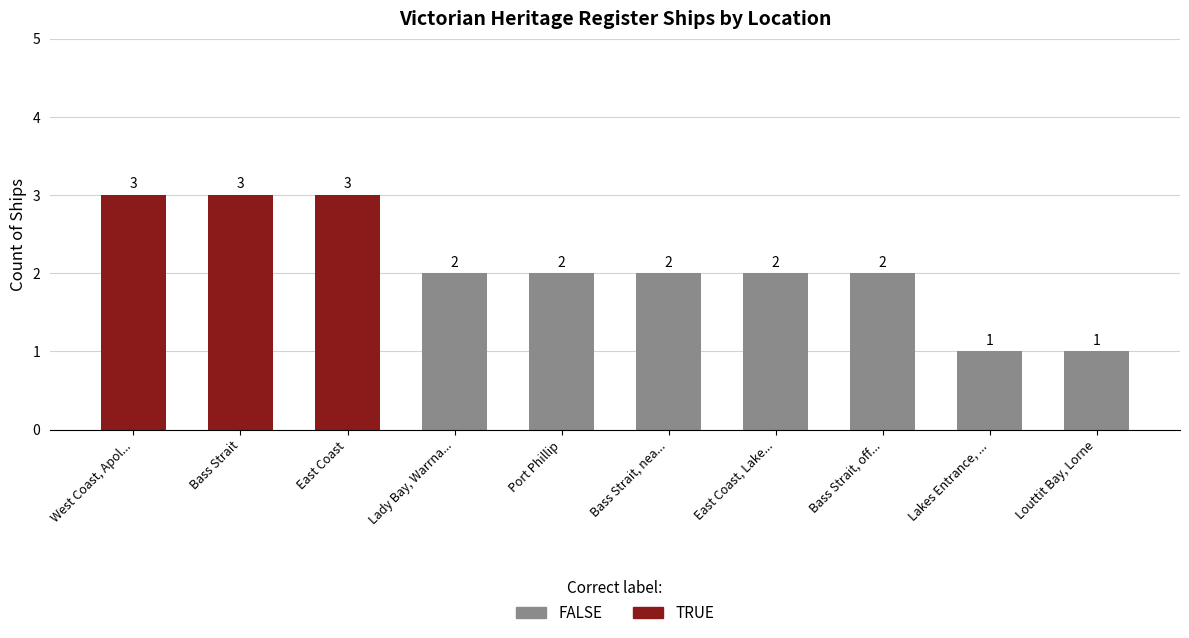

What is the label of the 2nd bar from the right?

Lakes Entrance, ...